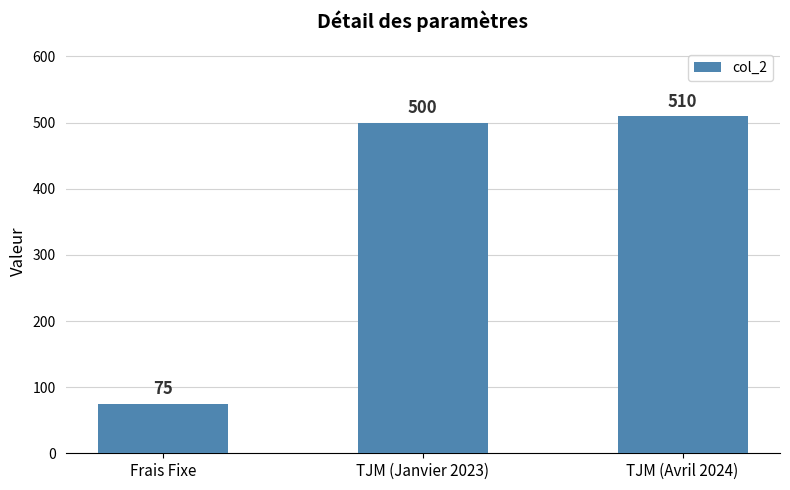

At which category does the chart reach its minimum across all series?

Frais Fixe